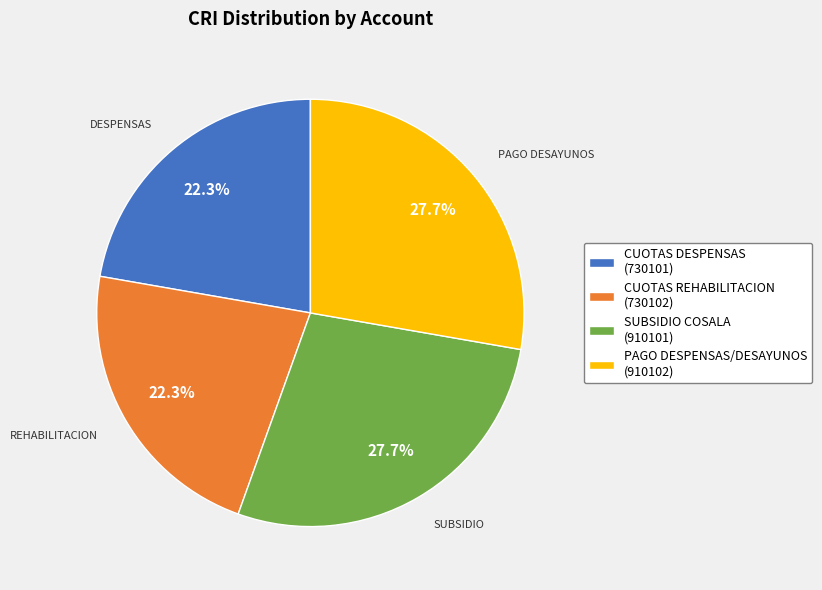

Between PAGO DESPENSAS/DESAYUNOS (910102) and CUOTAS DESPENSAS (730101), which is larger?

PAGO DESPENSAS/DESAYUNOS (910102)